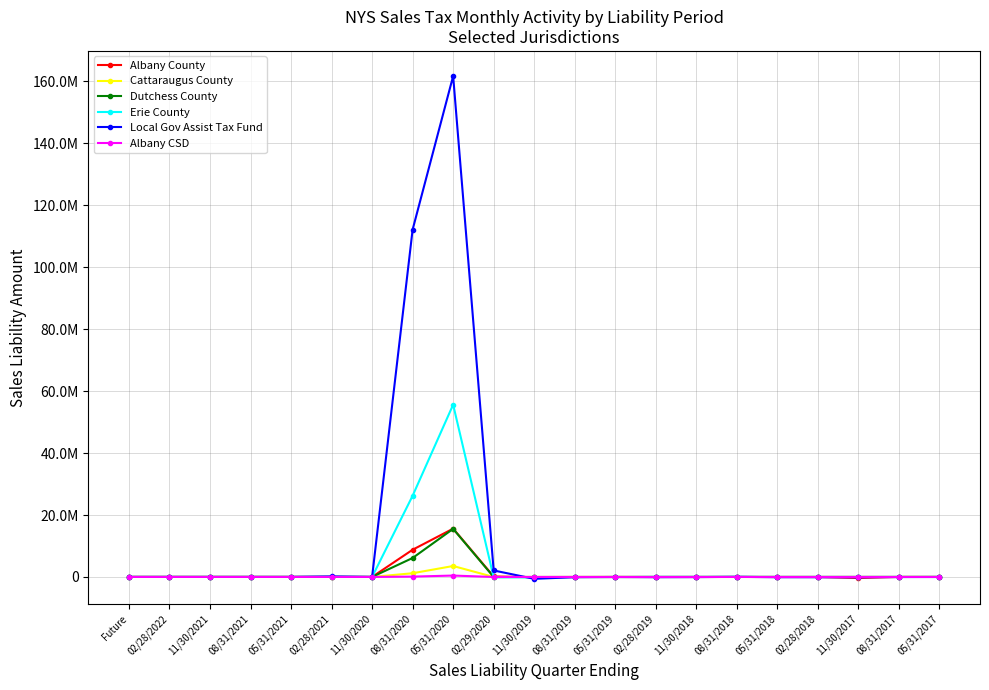

What position from the right is Future?

21